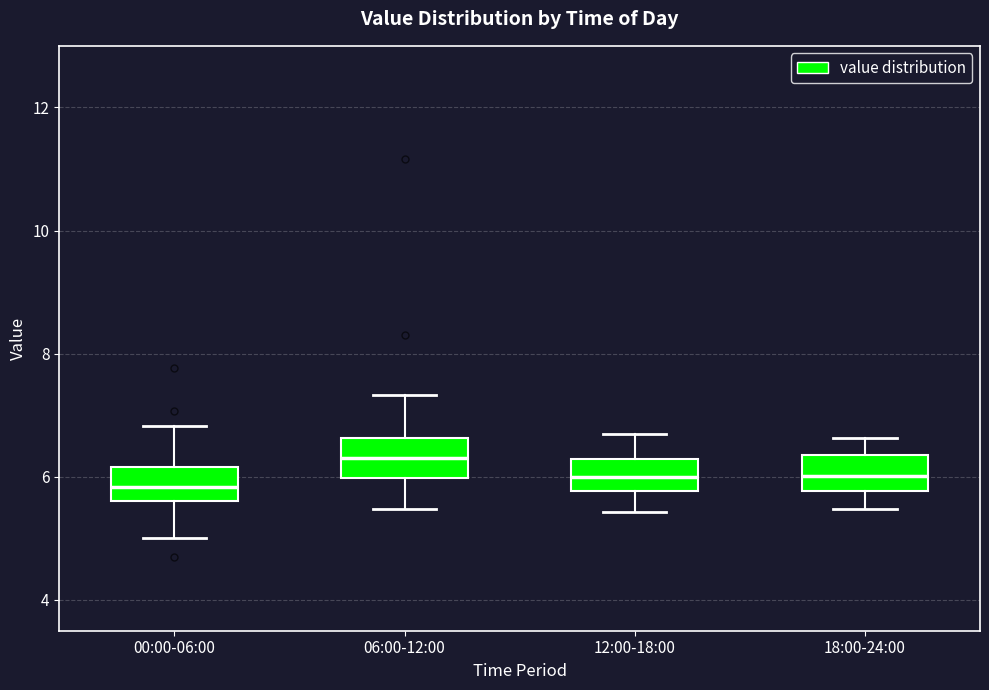

Reading left to right, transcribe this box plot: for each box, give where its median line is, the range the box spans, and where its two whiskers end, as read against the y-axis. The values are not printed on the chart, so give them approximately, as read against the axis.

00:00-06:00: median 5.8, box 5.6 to 6.2, whiskers 5.0 to 6.8
06:00-12:00: median 6.4, box 6.0 to 6.6, whiskers 5.4 to 7.4
12:00-18:00: median 6.0, box 5.8 to 6.2, whiskers 5.4 to 6.8
18:00-24:00: median 6.0, box 5.8 to 6.4, whiskers 5.4 to 6.6